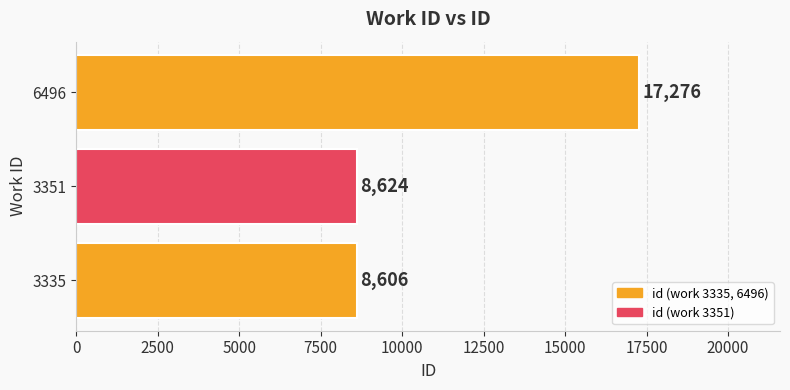

List the labels in order of value, largest first.

6496, 3351, 3335